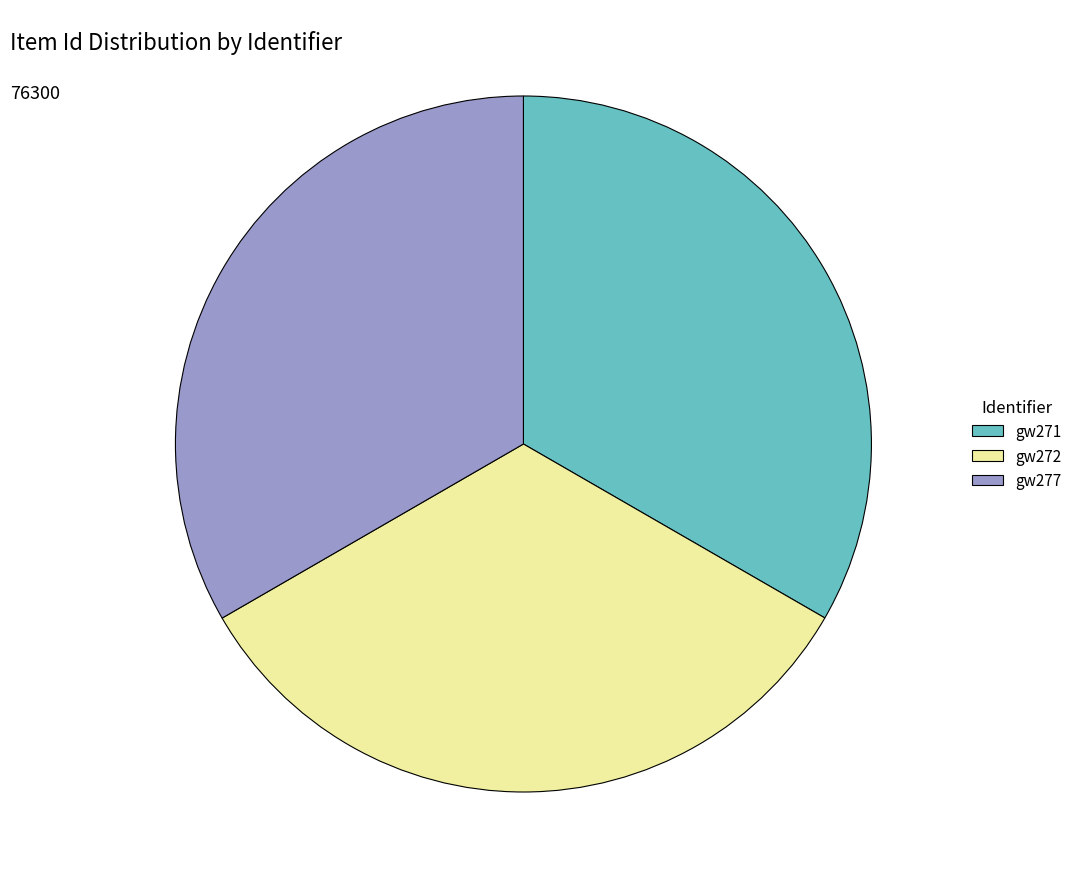

Is there any slice that represents more than half of the pie?

No